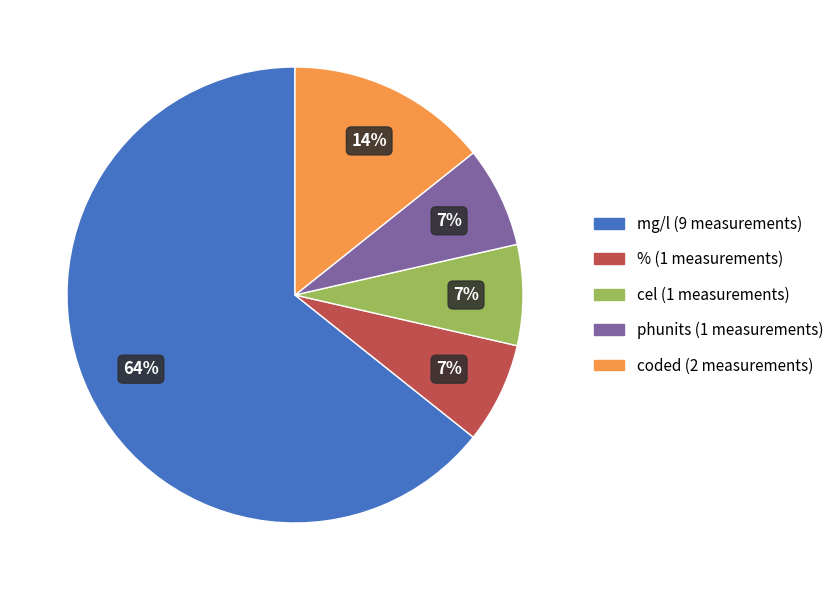

To the nearest percent, what is the combined percentage of coded and mg/l?

79%